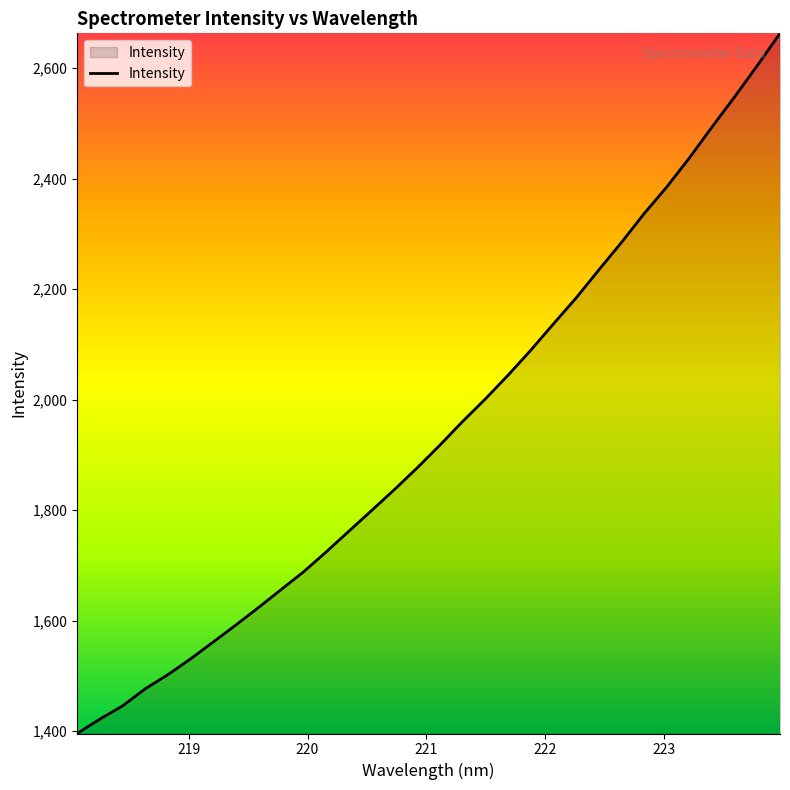

What is the maximum value shown in the chart?

2663.1